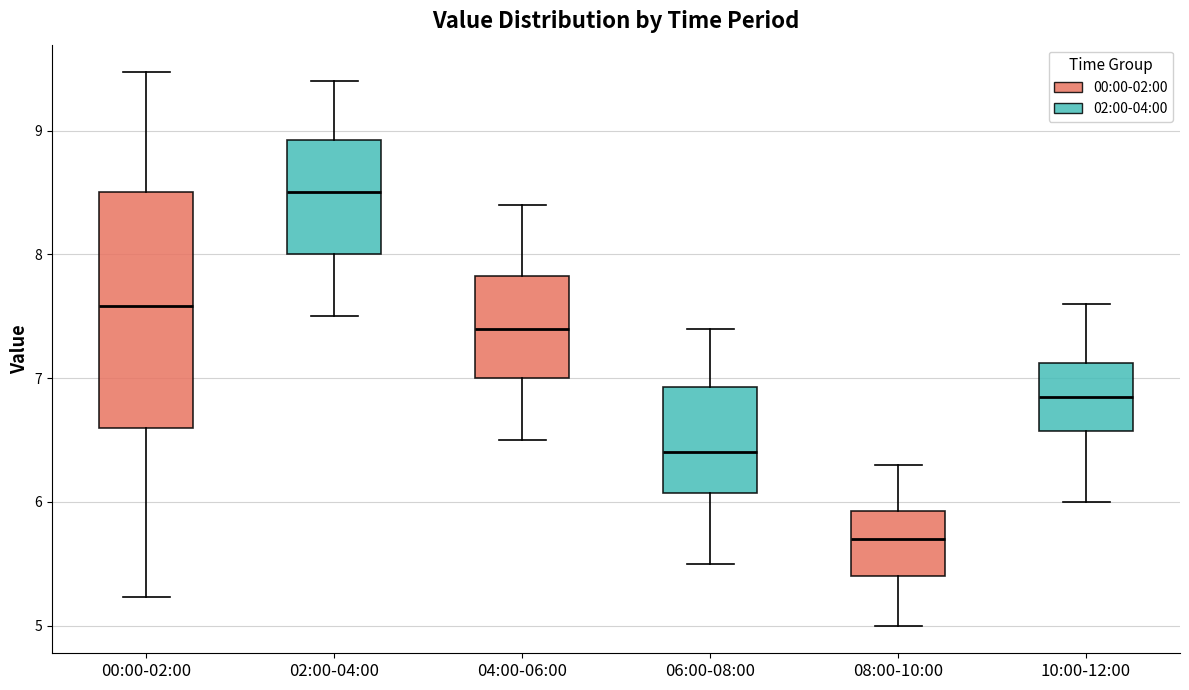

Reading left to right, transcribe this box plot: for each box, give where its median line is, the range the box spans, and where its two whiskers end, as read against the y-axis. The values are not printed on the chart, so give them approximately, as read against the axis.

00:00-02:00: median 7.6, box 6.6 to 8.5, whiskers 5.2 to 9.5
02:00-04:00: median 8.5, box 8.0 to 8.9, whiskers 7.5 to 9.4
04:00-06:00: median 7.4, box 7.0 to 7.8, whiskers 6.5 to 8.4
06:00-08:00: median 6.4, box 6.1 to 6.9, whiskers 5.5 to 7.4
08:00-10:00: median 5.7, box 5.4 to 5.9, whiskers 5.0 to 6.3
10:00-12:00: median 6.9, box 6.6 to 7.1, whiskers 6.0 to 7.6